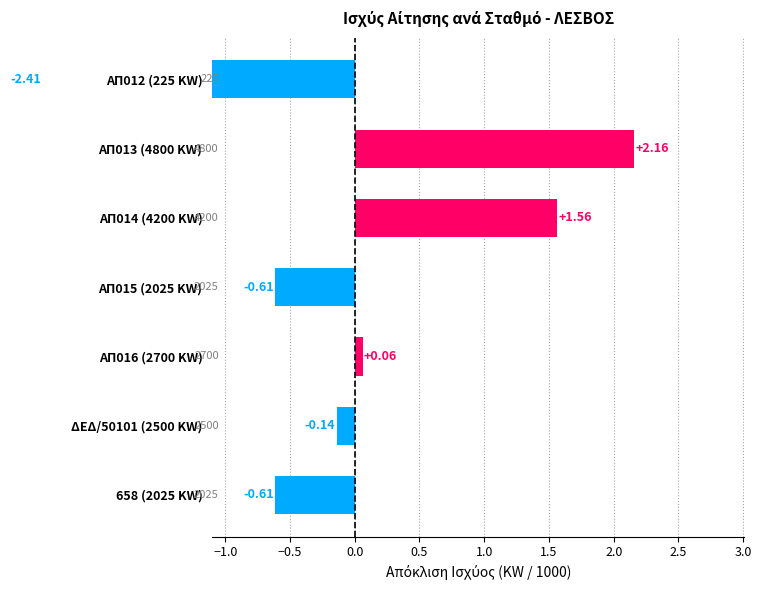

How many categories are shown in the chart?

7